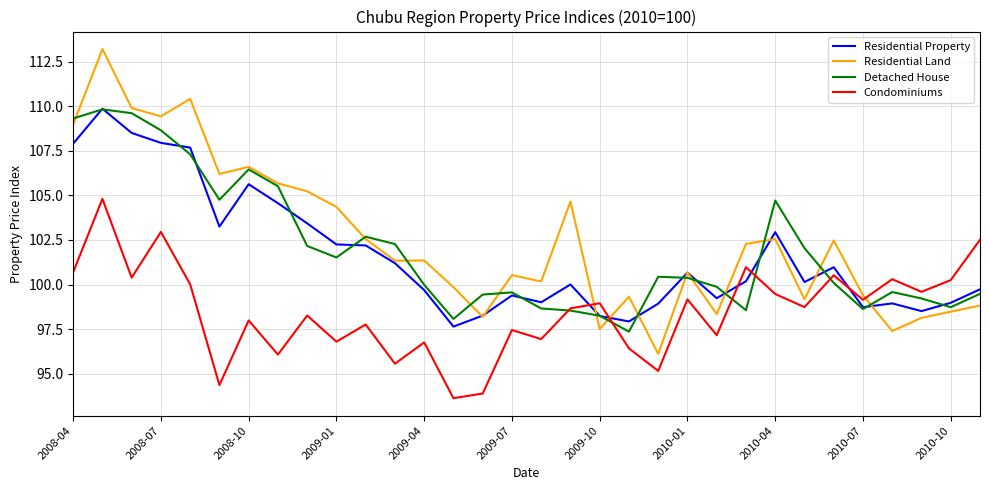

Which series has the largest range (max minus min)?

Residential Land